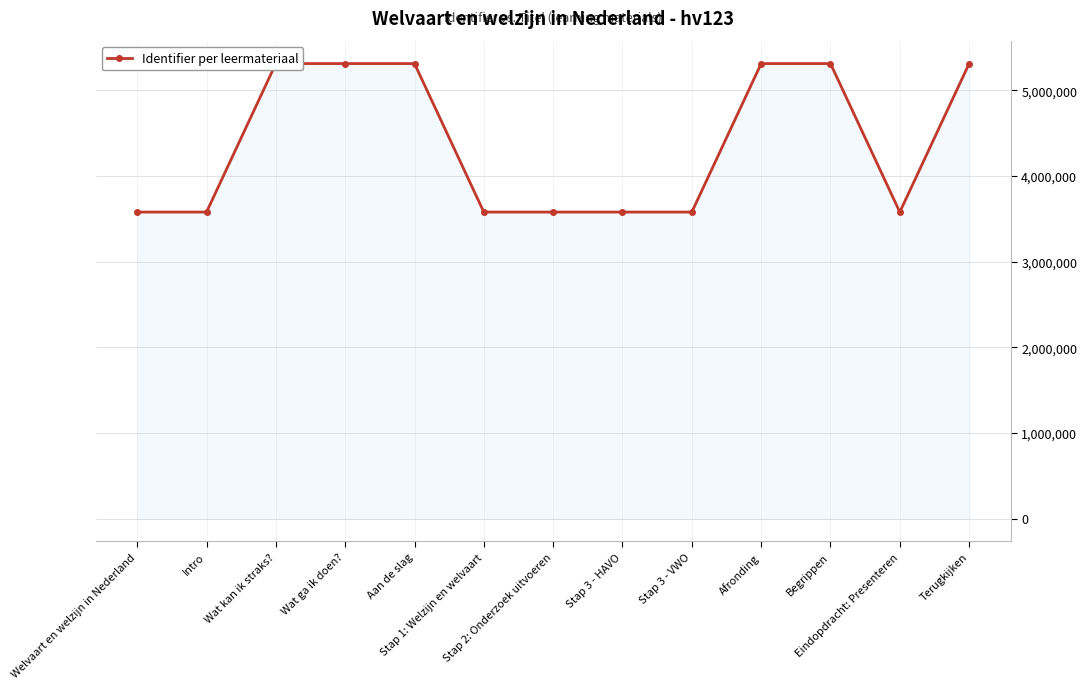

What is the difference between the values at Stap 1: Welzijn en welvaart and Intro?

1